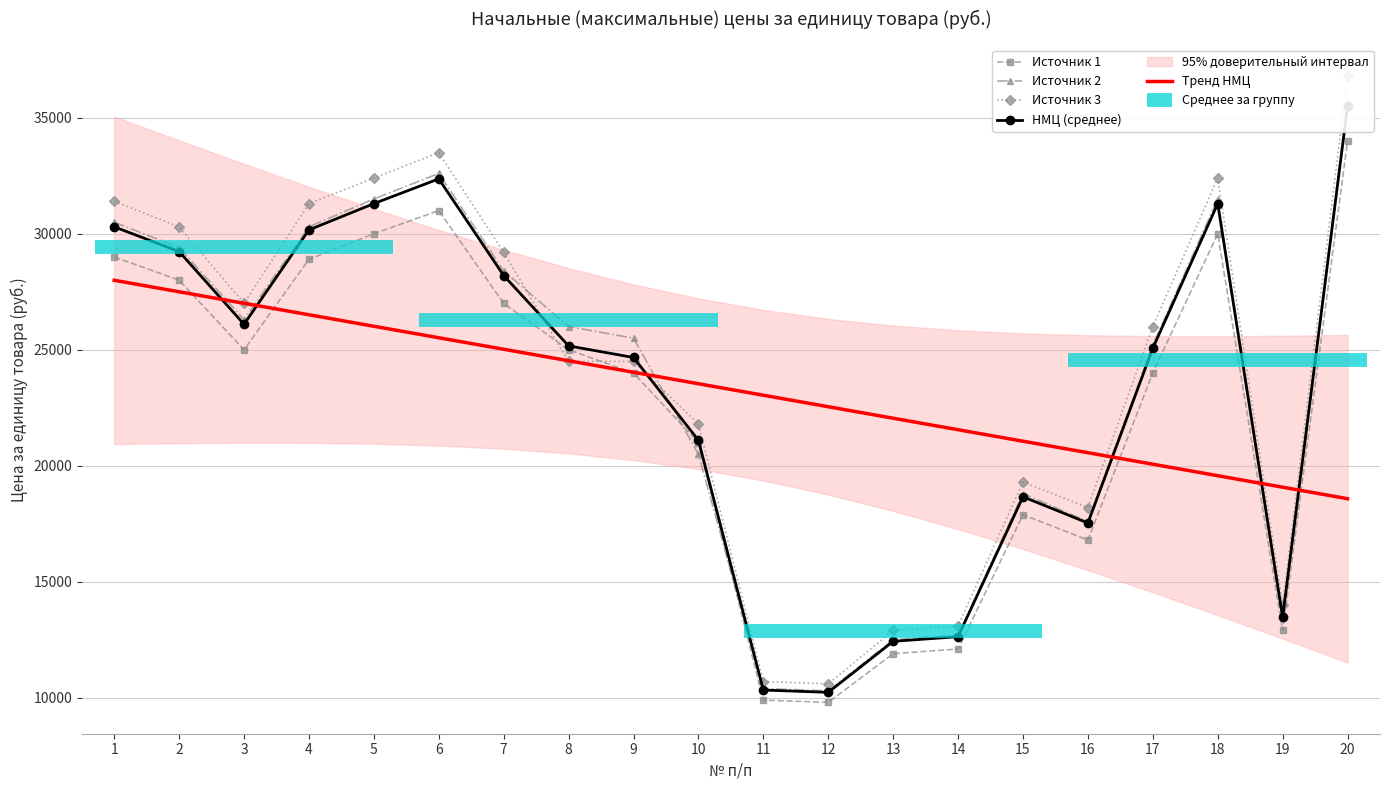

What is the lowest value of the Тренд НМЦ series?

18581.0